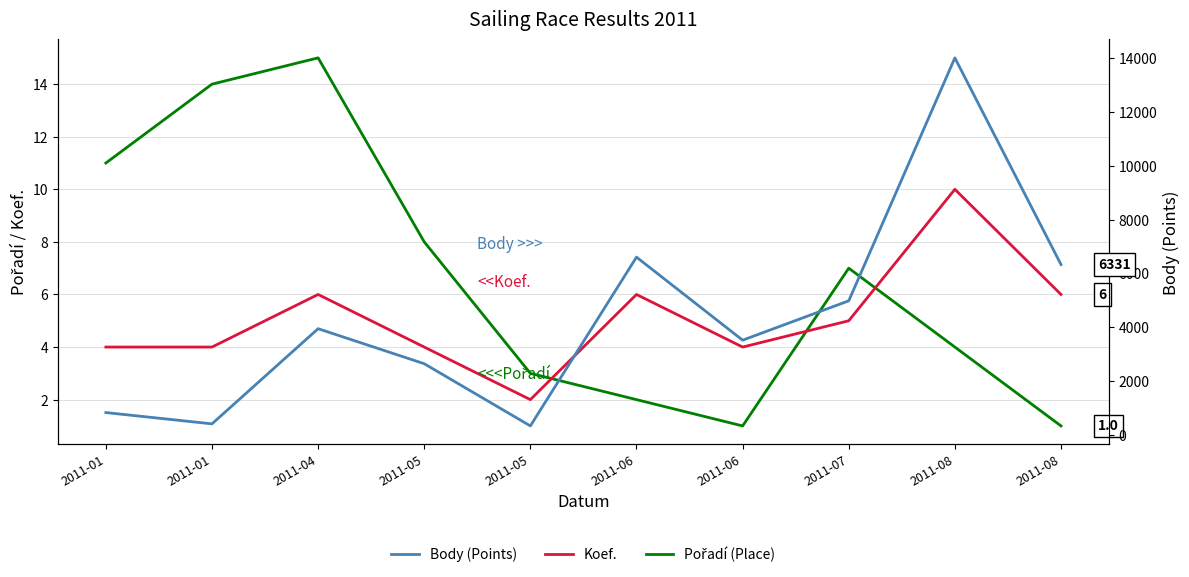

Where is Pořadí (Place) nearest to the value 8?

2011-05